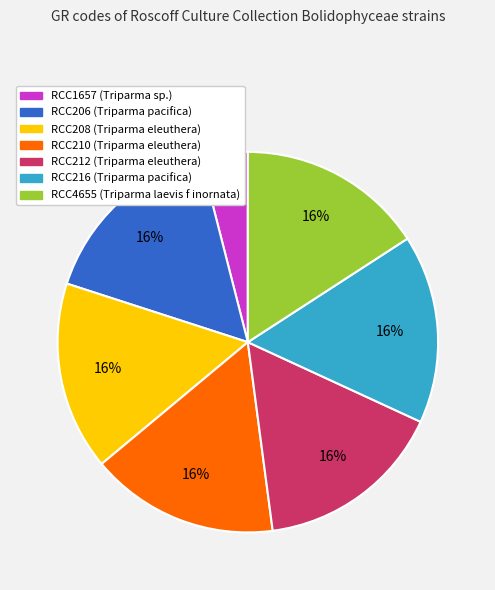

What percentage is the RCC1657 slice, to the nearest percent?

4%